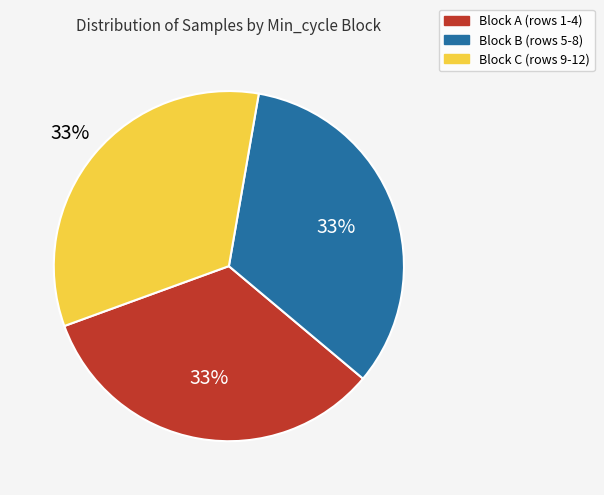

How many segments does this pie chart have?

3